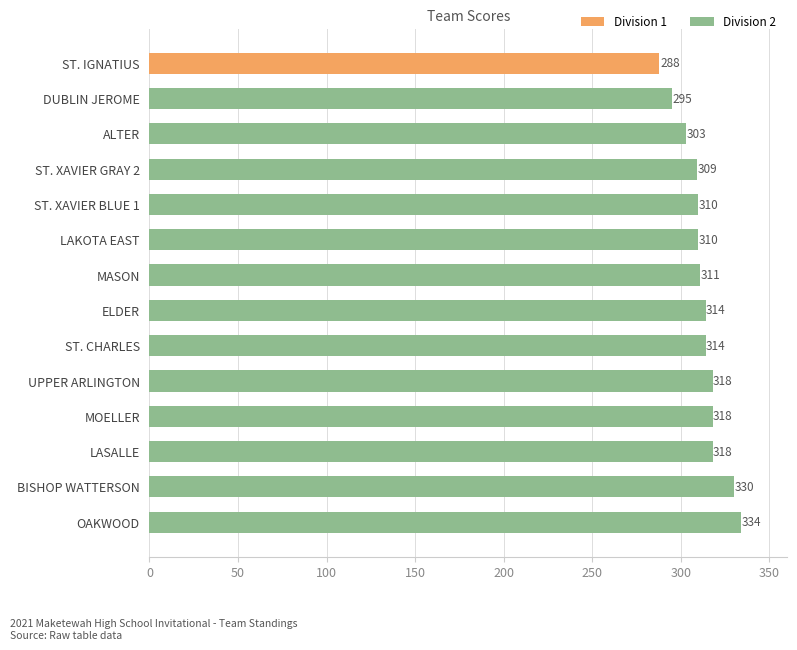

How many bars are there in total?

14